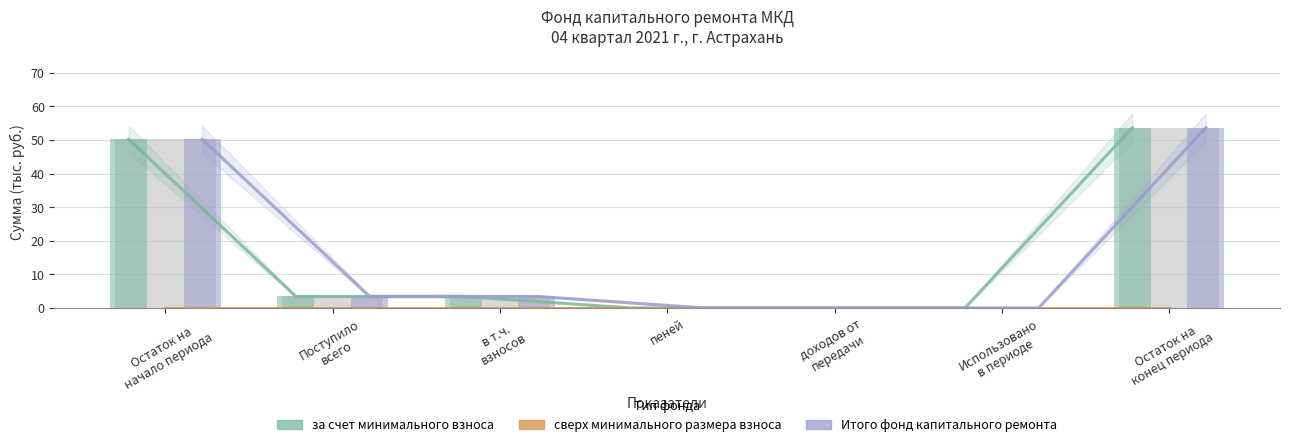

What is the label of the 5th bar from the right?

в т.ч.
взносов